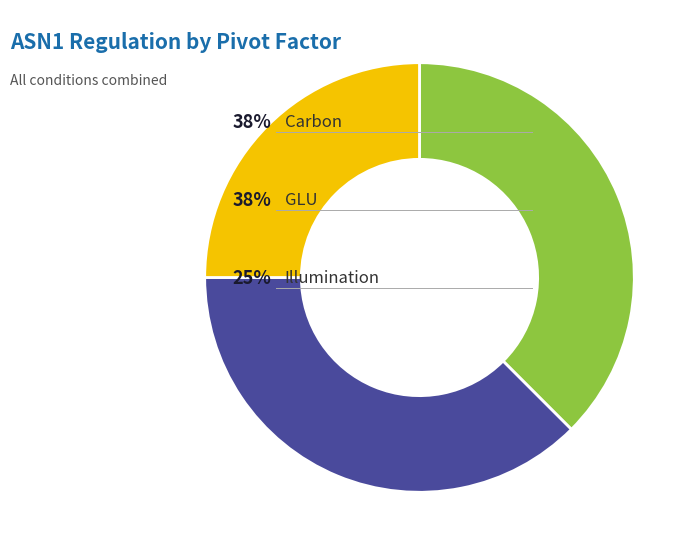

Does any single category account for the majority?

No